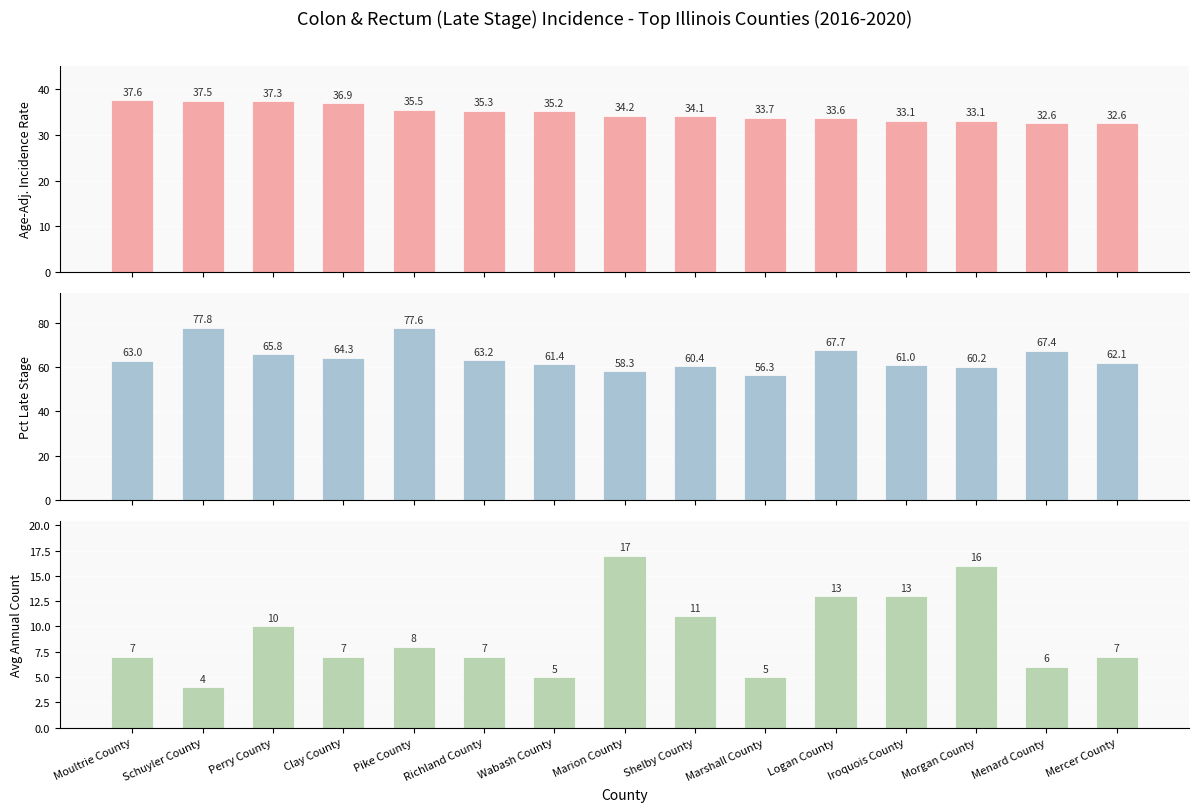

What position from the left is Logan County?

11